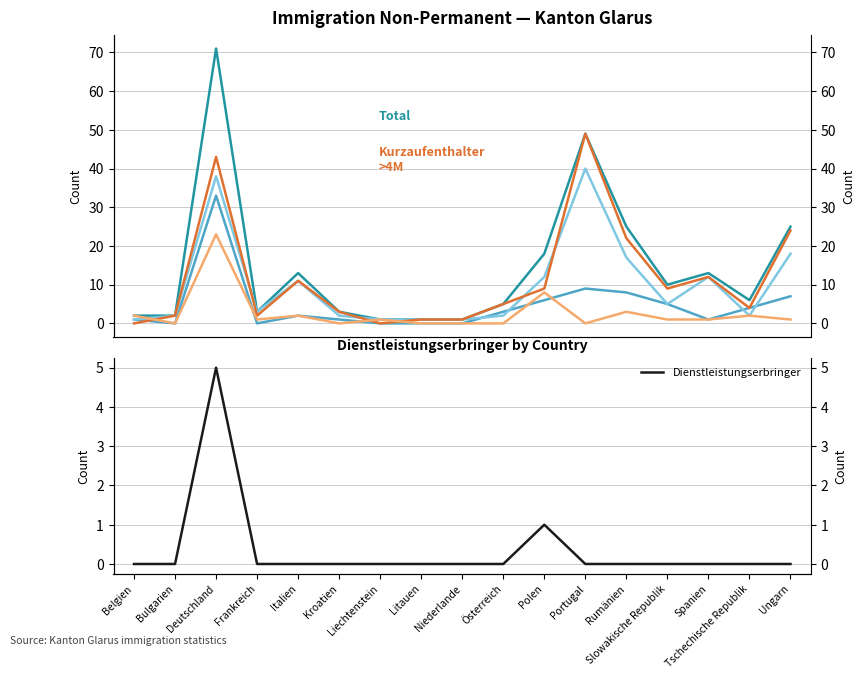

How many lines are shown in the chart?

6